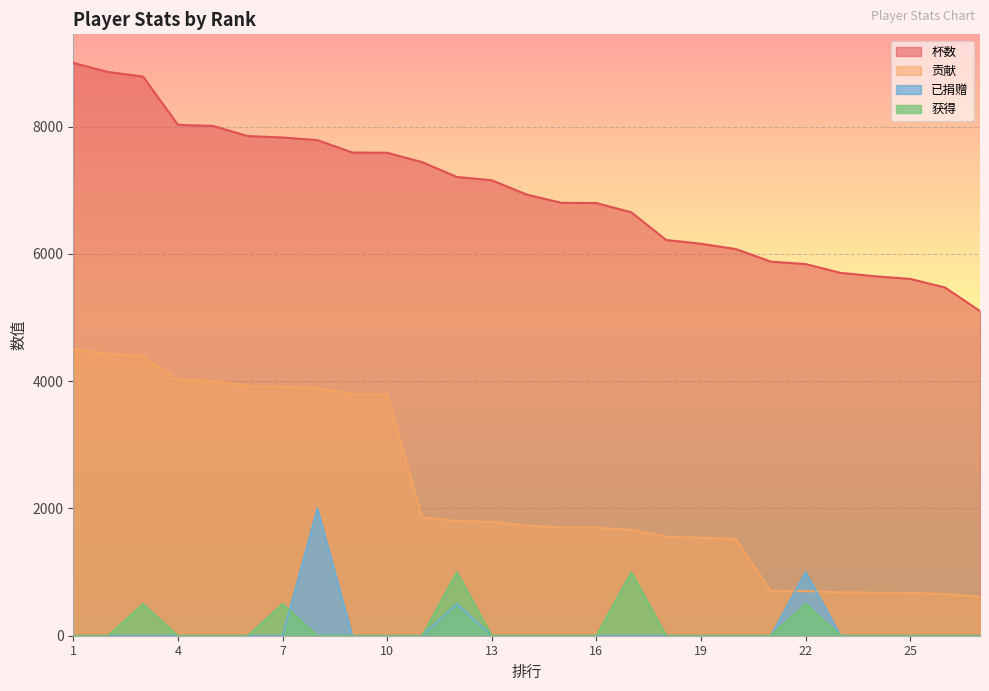

At how many categories does at least one series exceed 1094?

27